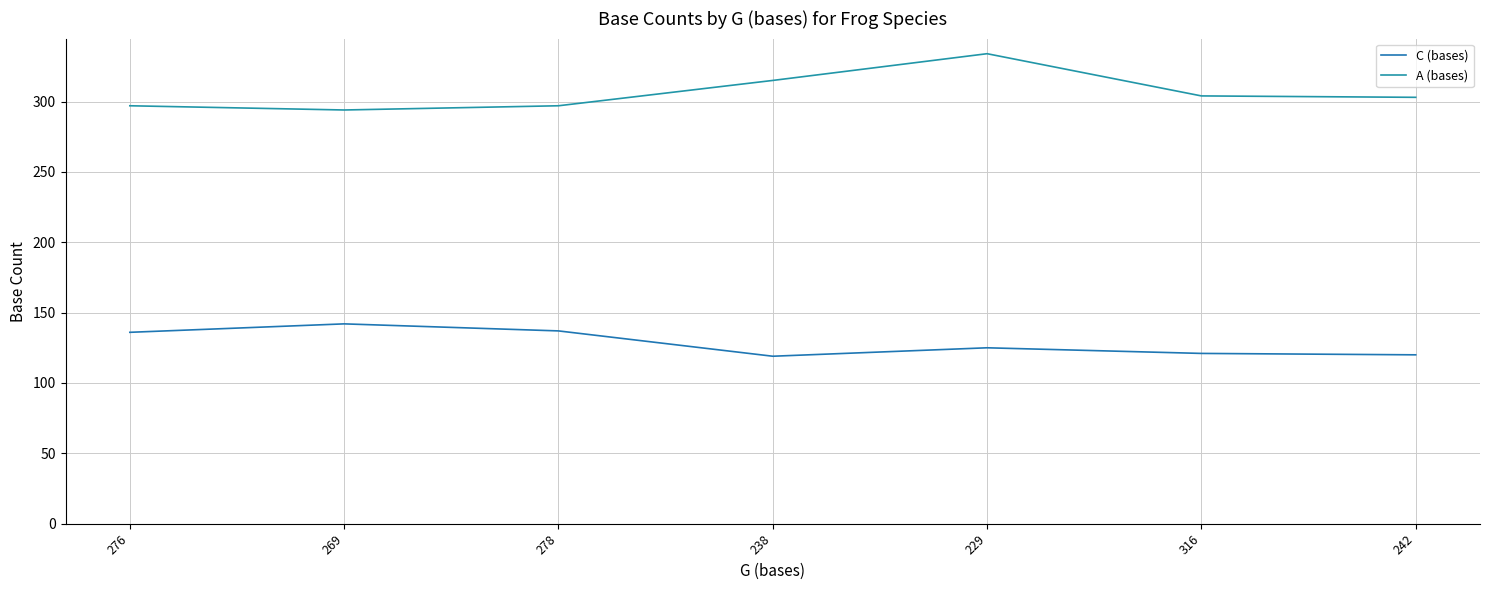

Reading left to right, extract all data points from this chart.

C (bases): 136	142	137	119	125	121	120
A (bases): 297	294	297	315	334	304	303